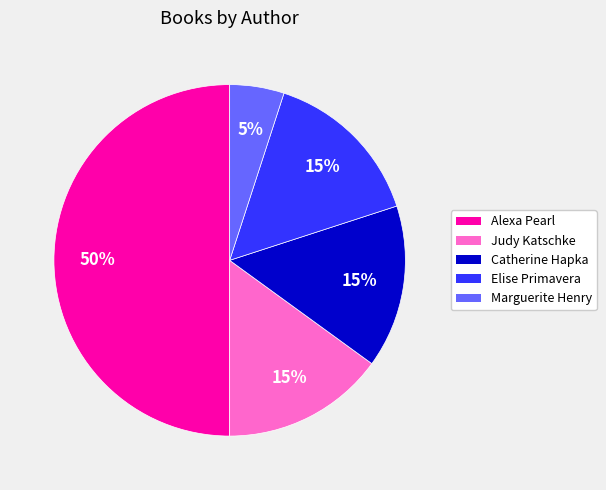

To the nearest percent, what is the average slice percentage?

20%